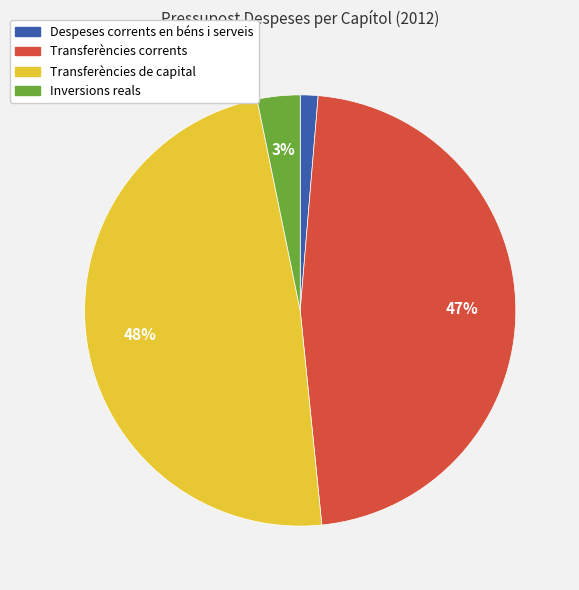

To the nearest percent, what is the difference between the Transferències corrents and Inversions reals slice percentages?

44%